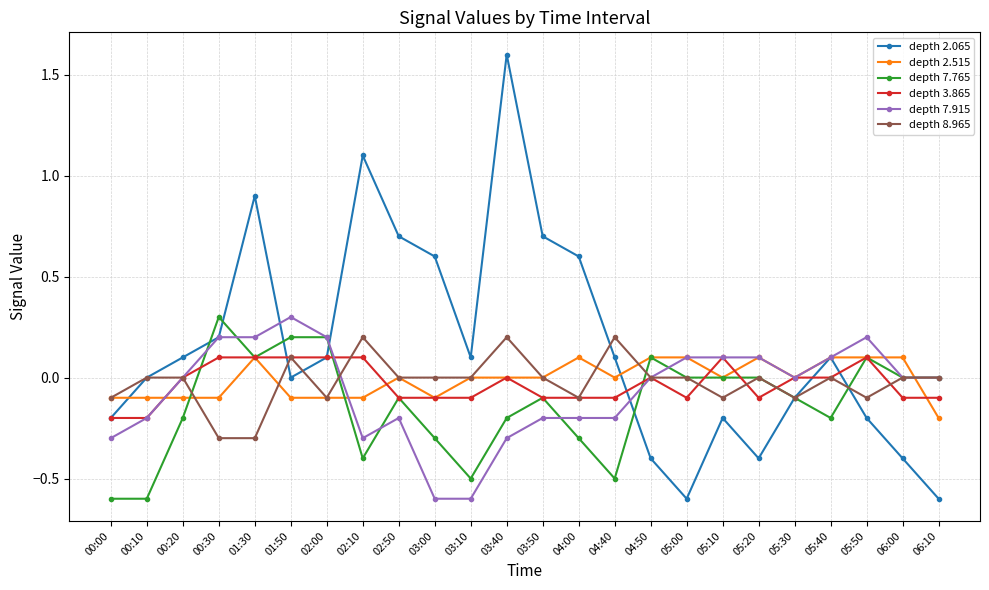

The depth 7.915 series shows 0.1 at 05:20. True or false?

True